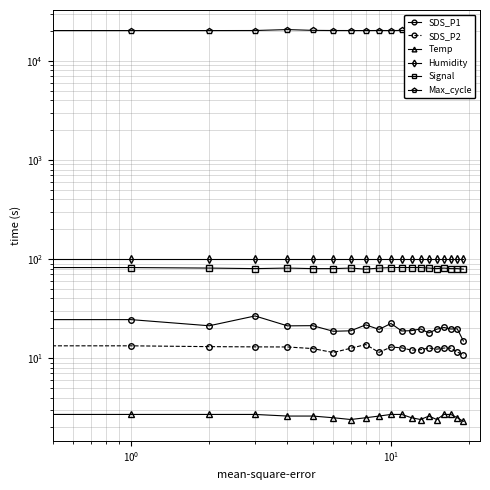

Does the chart display data point markers on the line(s)?

Yes